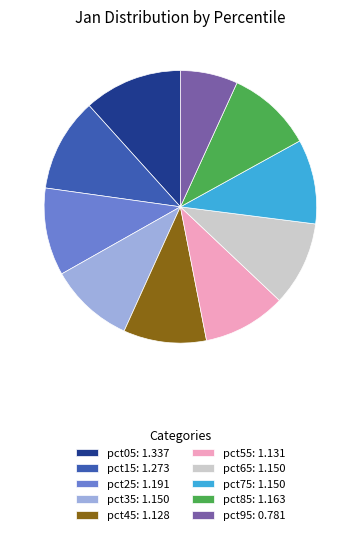

The pct85: 1.163 slice represents 10% of the pie. True or false?

True